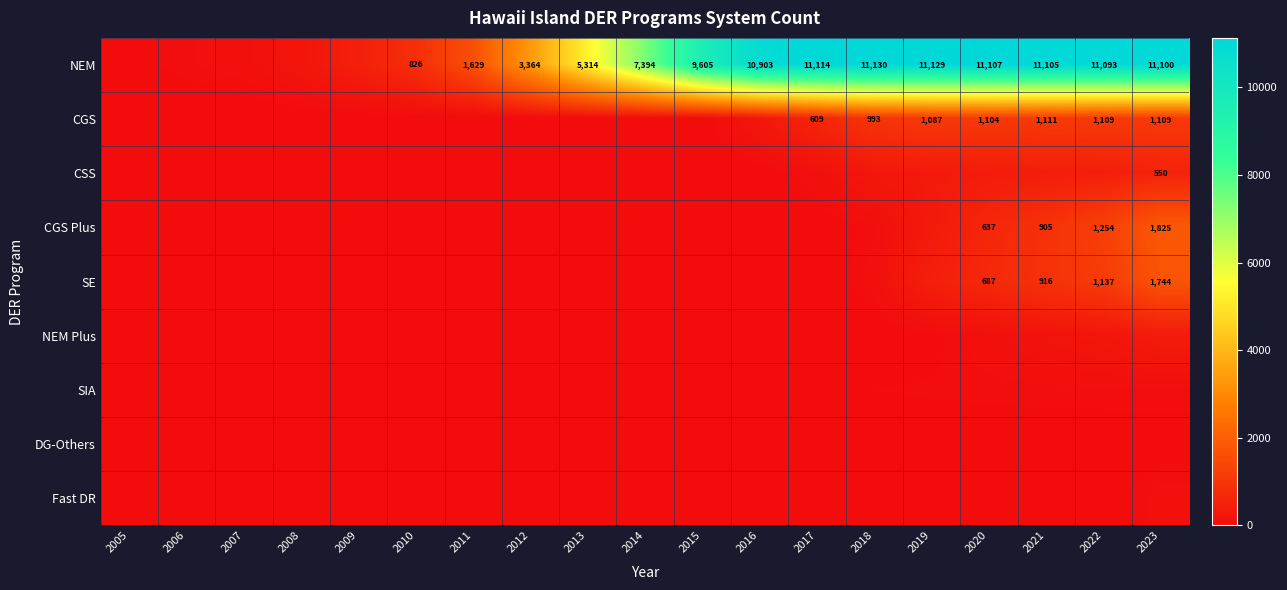

What is the total value across all series at 2016?

11221